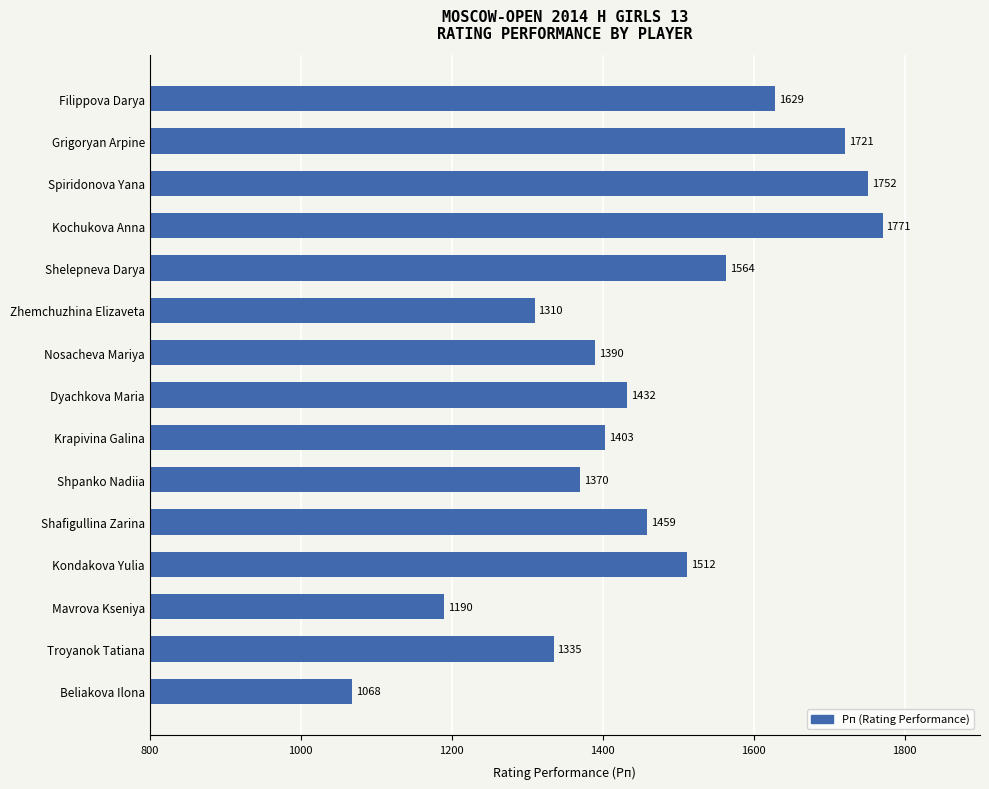

List the labels in order of value, smallest first.

Beliakova Ilona, Mavrova Kseniya, Zhemchuzhina Elizaveta, Troyanok Tatiana, Shpanko Nadiia, Nosacheva Mariya, Krapivina Galina, Dyachkova Maria, Shafigullina Zarina, Kondakova Yulia, Shelepneva Darya, Filippova Darya, Grigoryan Arpine, Spiridonova Yana, Kochukova Anna